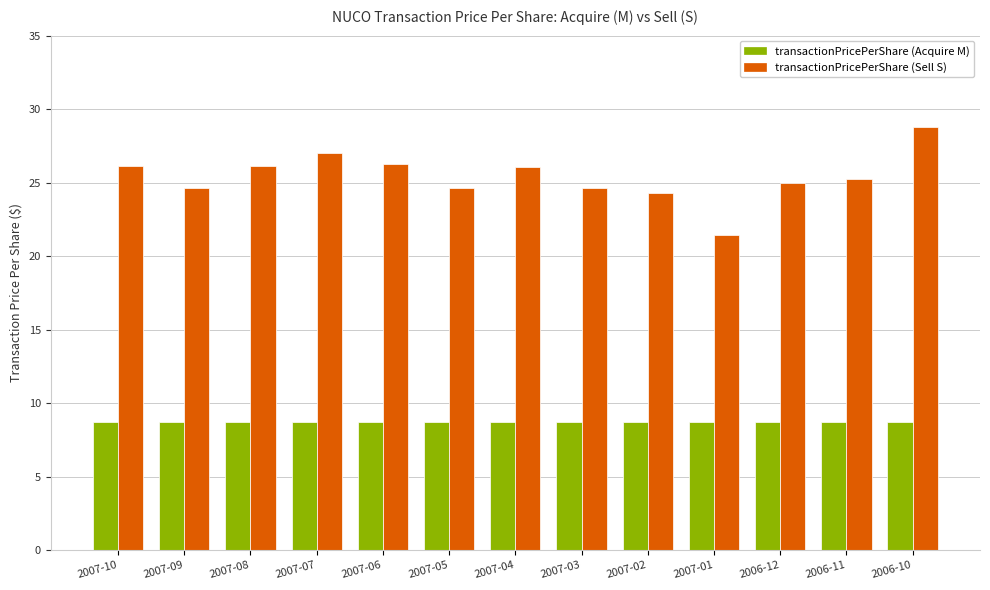

Which series has the widest spread of values?

transactionPricePerShare (Sell S)